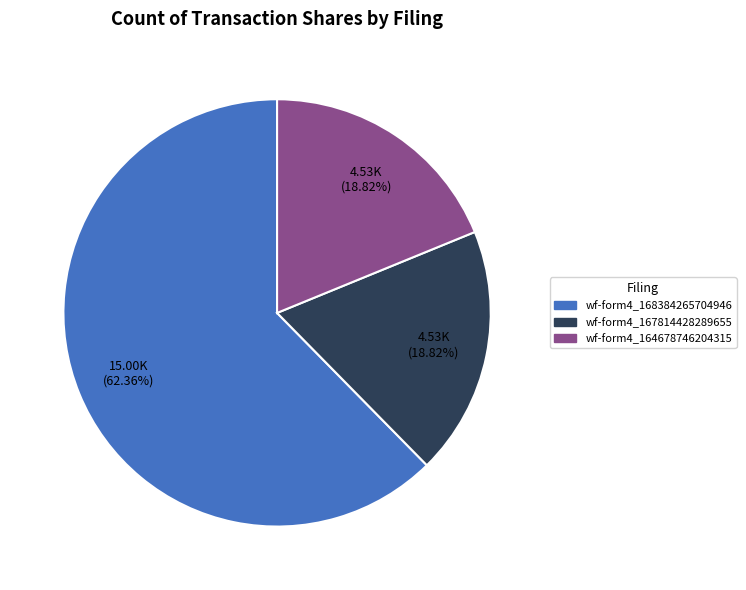

Do wf-form4_167814428289655 and wf-form4_168384265704946 together represent more than half of the pie?

Yes